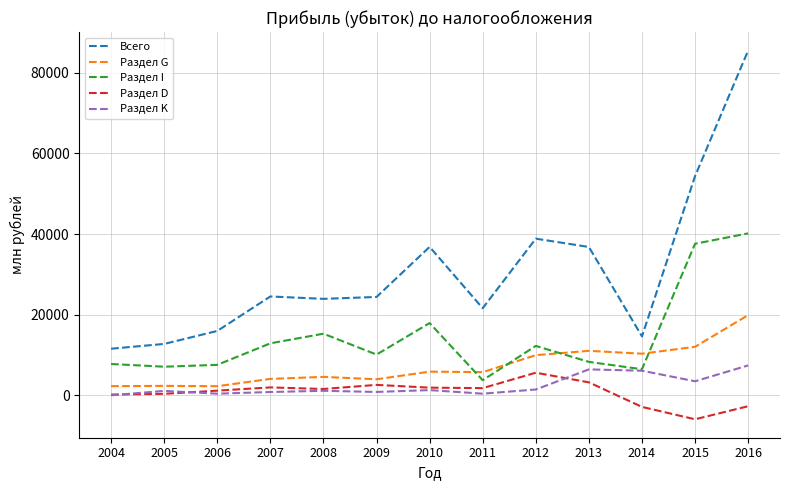

Which category has the highest value in the Всего series?

2016